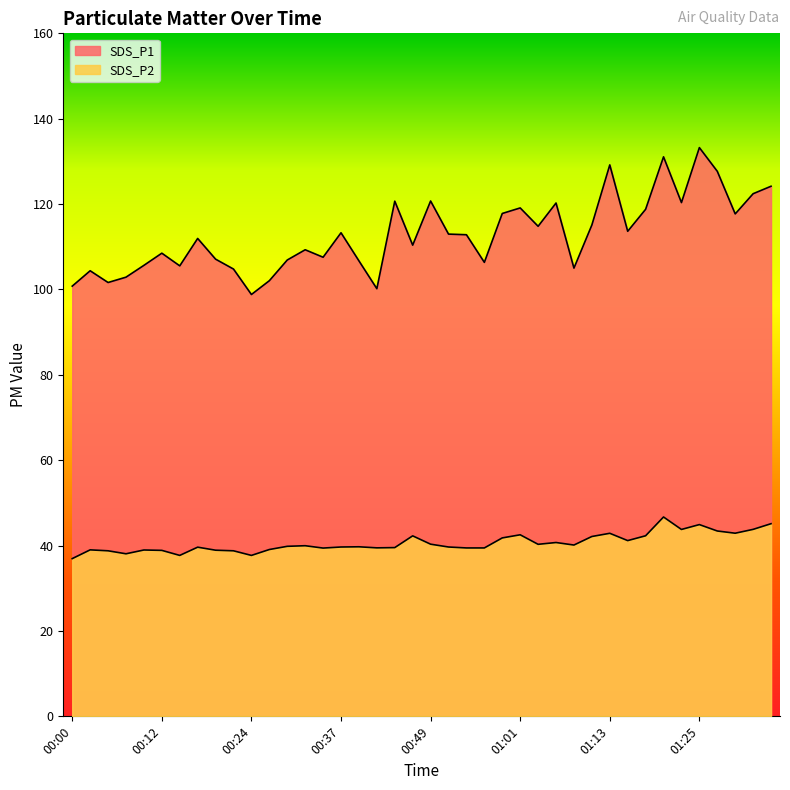

How many data points in SDS_P2 are above 39?

30